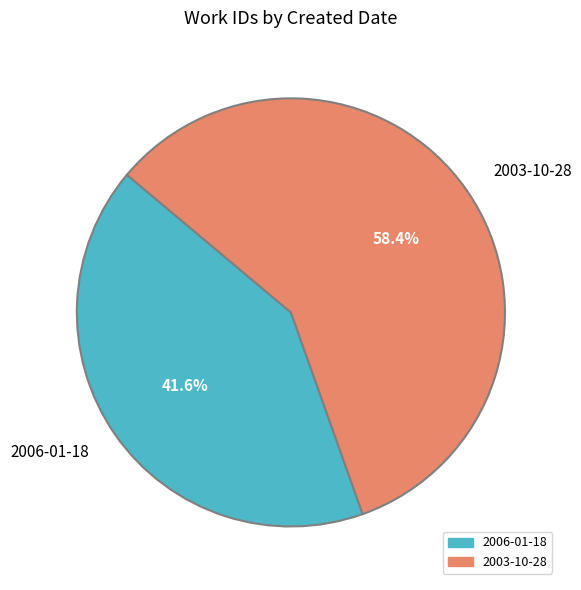

To the nearest percent, what portion does 2006-01-18 represent?

42%